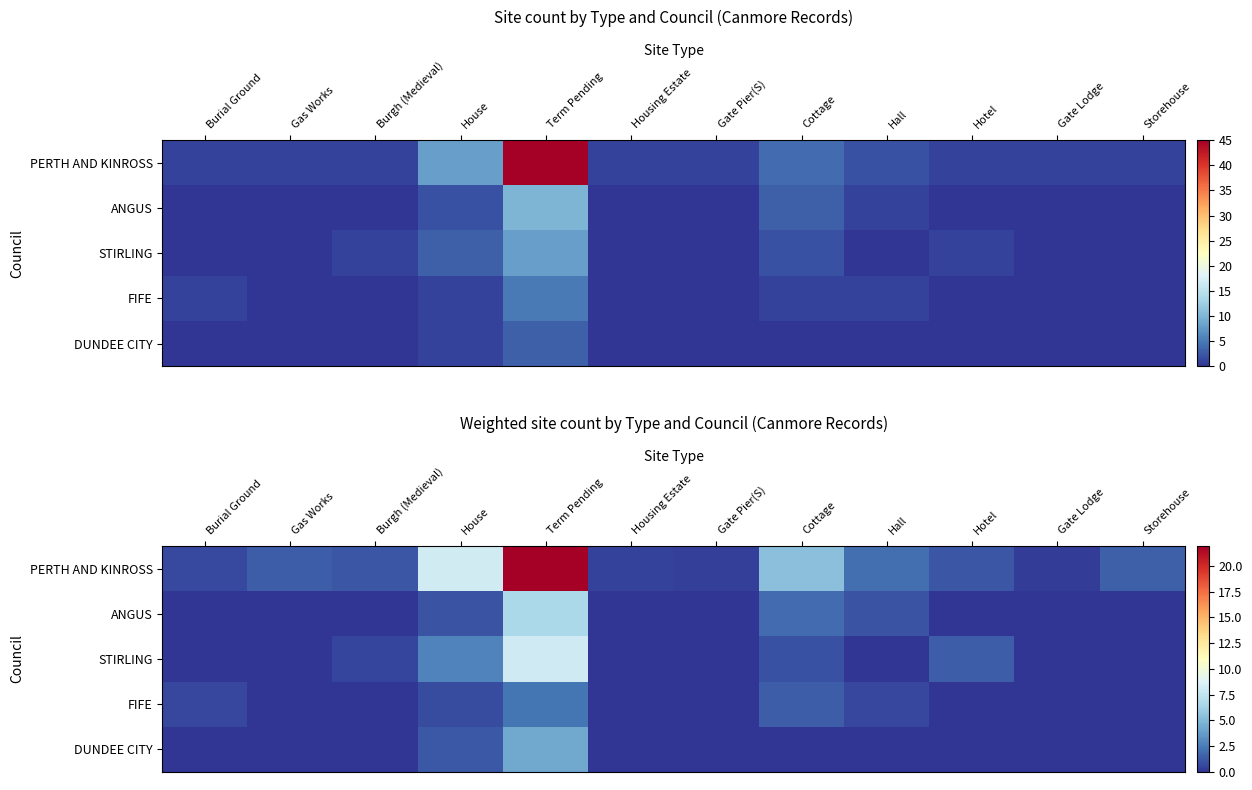

Which series changed the most between Burial Ground and Cottage?

PERTH AND KINROSS